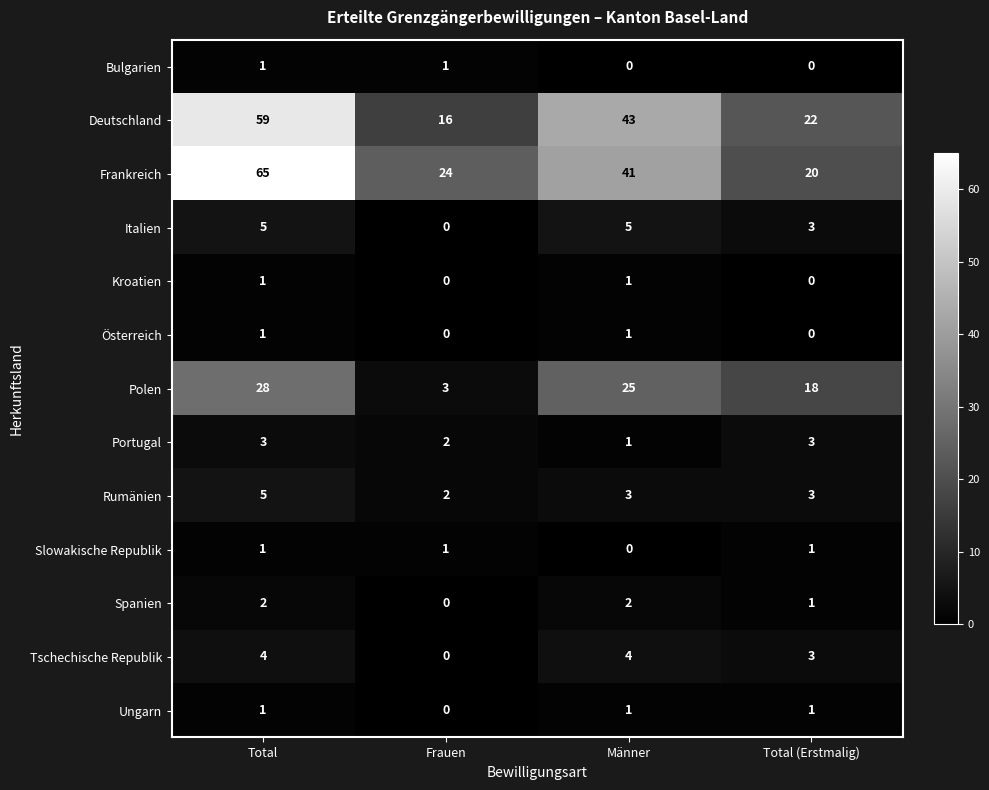

The value of Bulgarien at Frauen is 1. True or false?

True